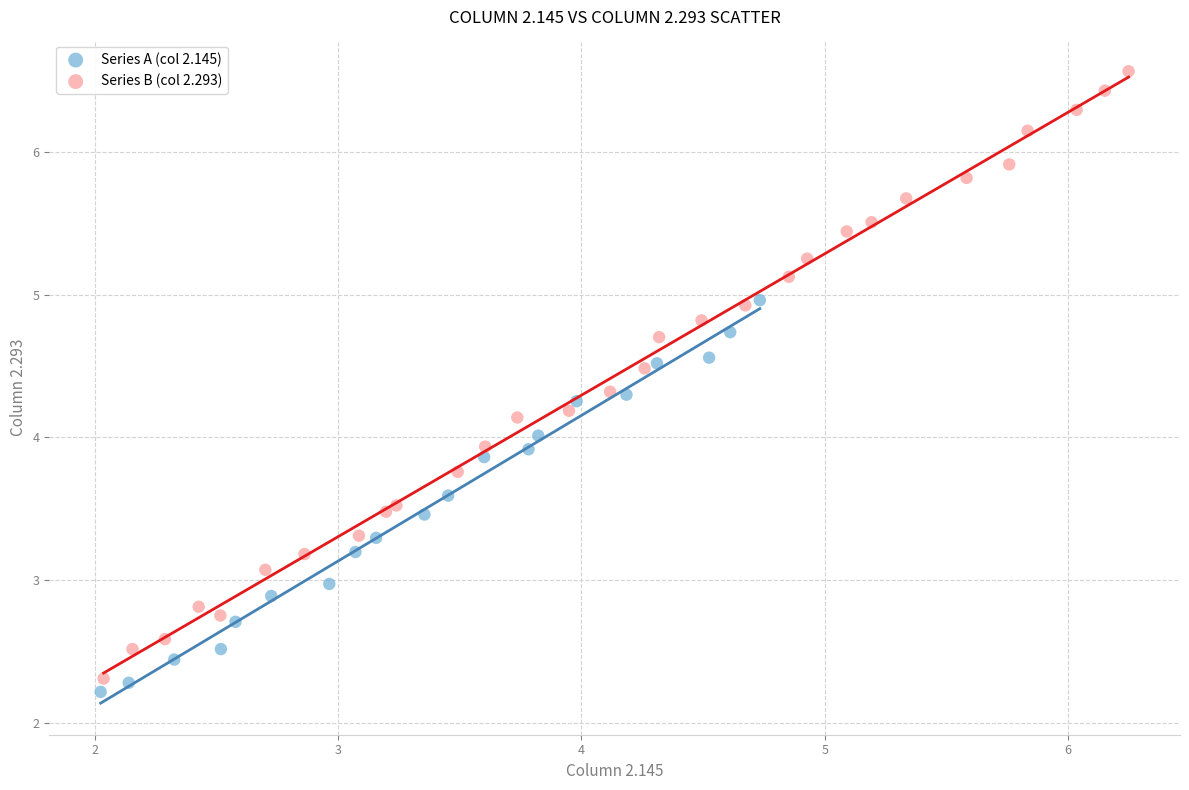

Which series contains the highest Y value?

Series B (col 2.293)